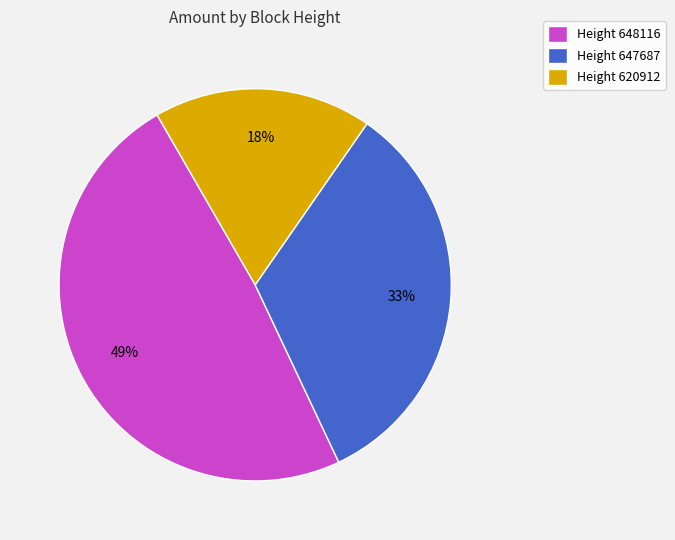

Is there any slice that represents more than half of the pie?

No